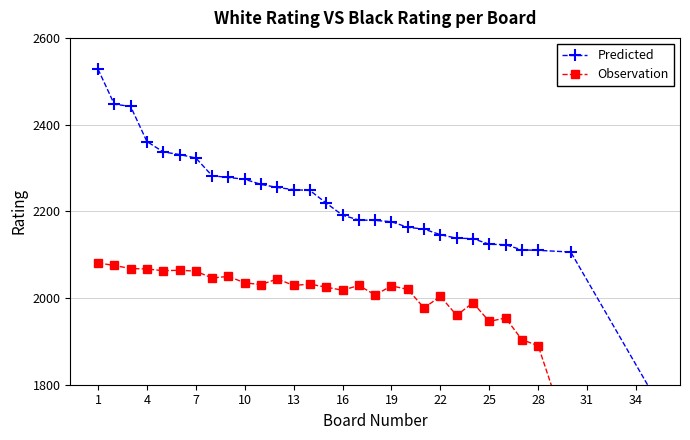

Where does the Predicted series first go above 2219?

1